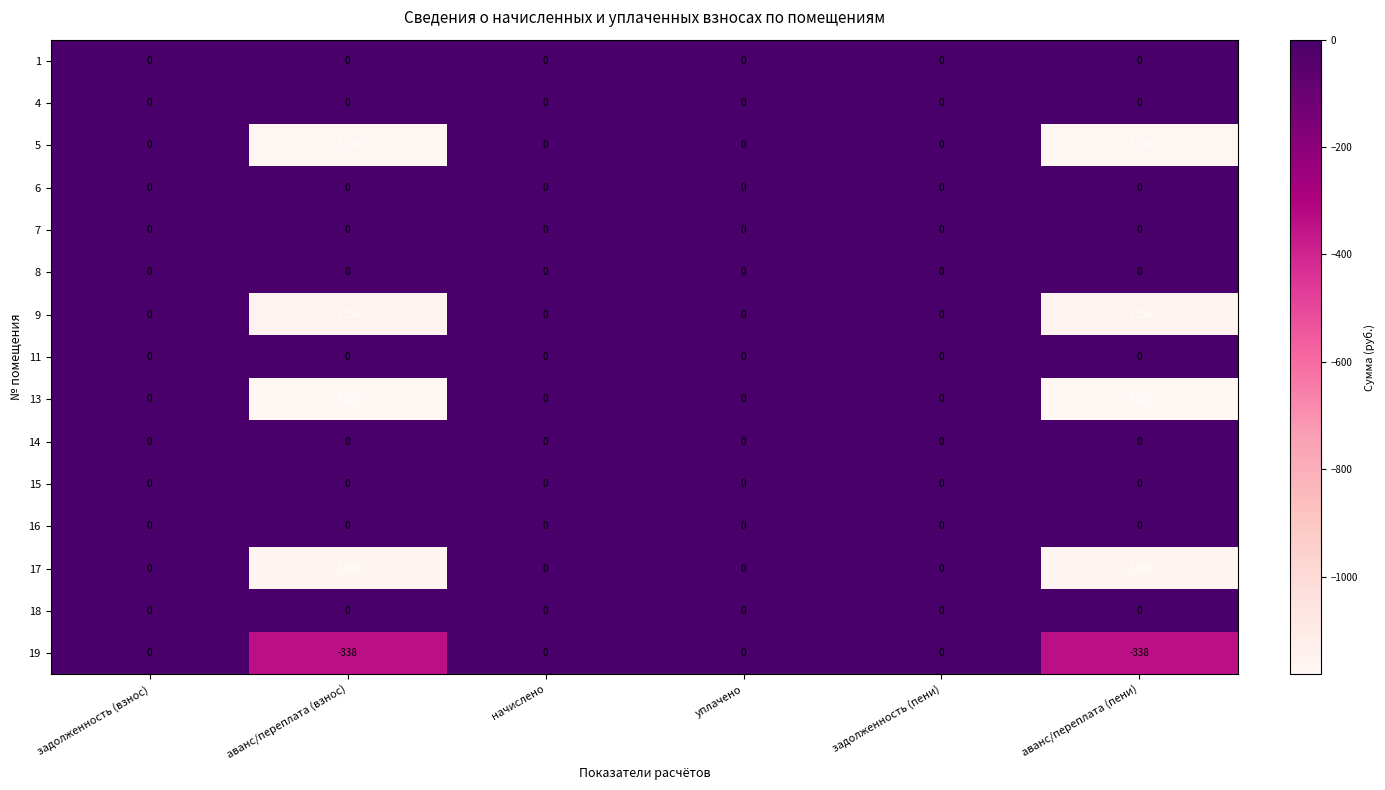

Which series changed the most between задолженность (взнос) and аванс/переплата (взнос)?

13